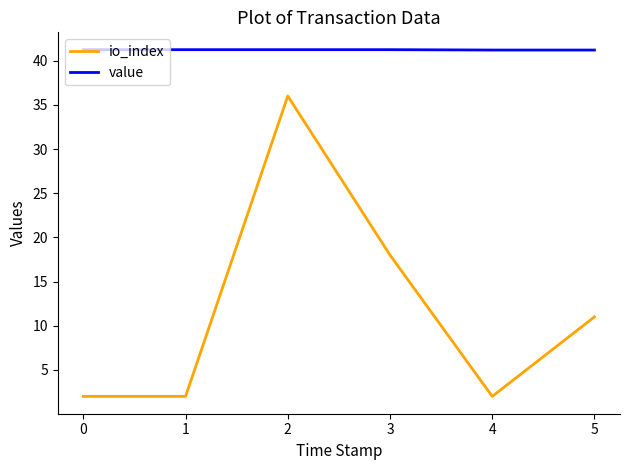

Is it true that value equals 61.8 at 4?

False